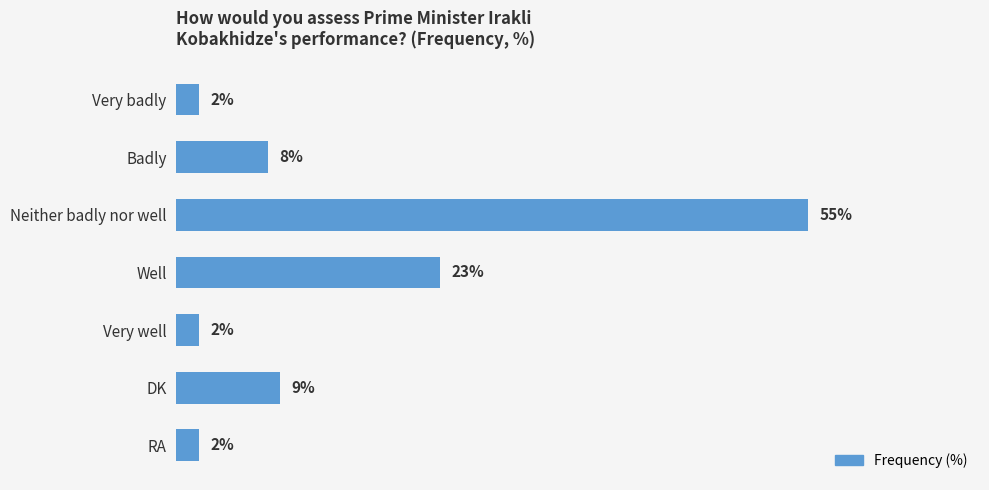

Where is the data nearest to the value 28?

Well